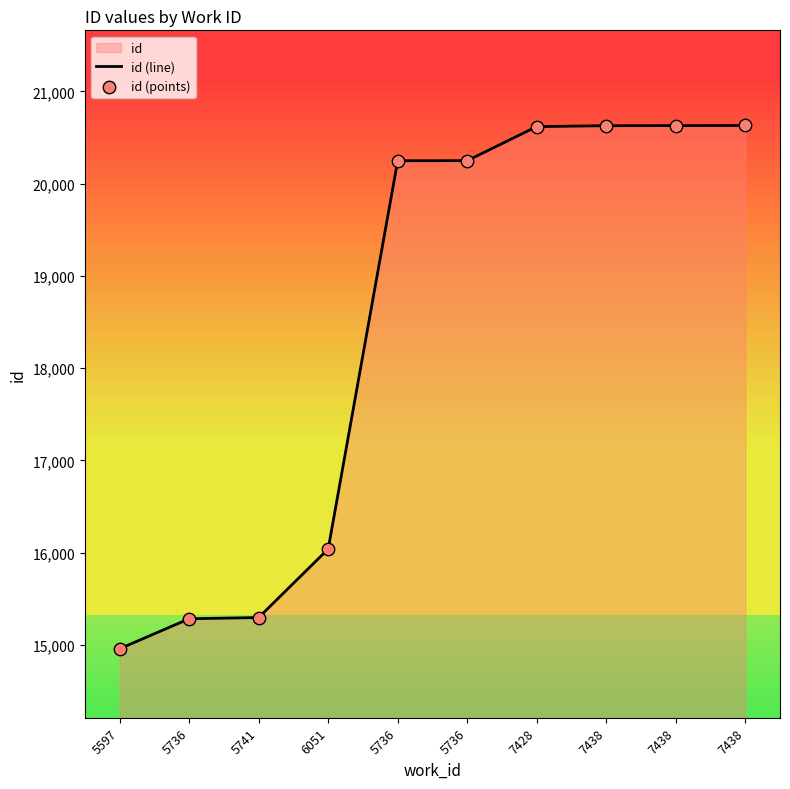

How many lines are shown in the chart?

1